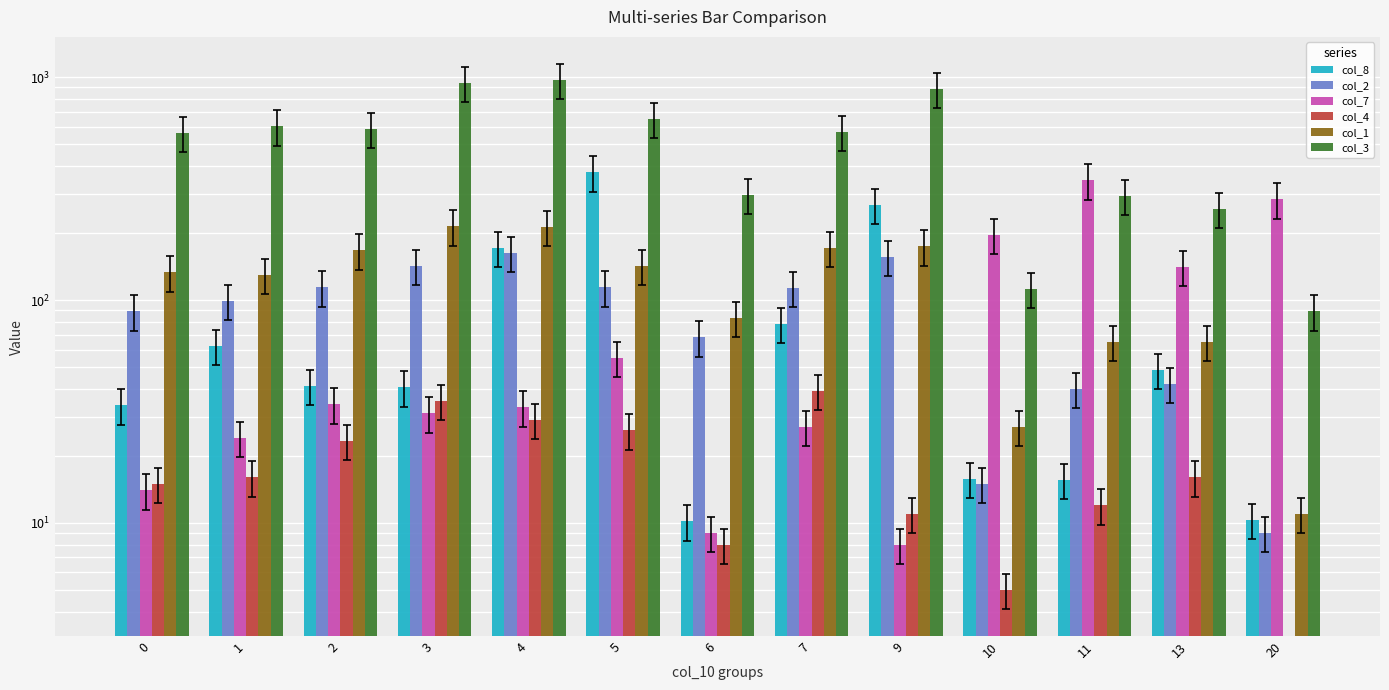

At which label is col_4 closest to 19?

1